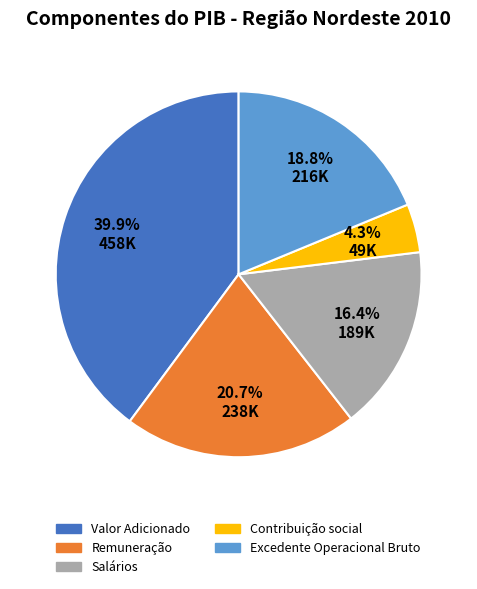

What is the largest slice in the pie chart?

Valor Adicionado